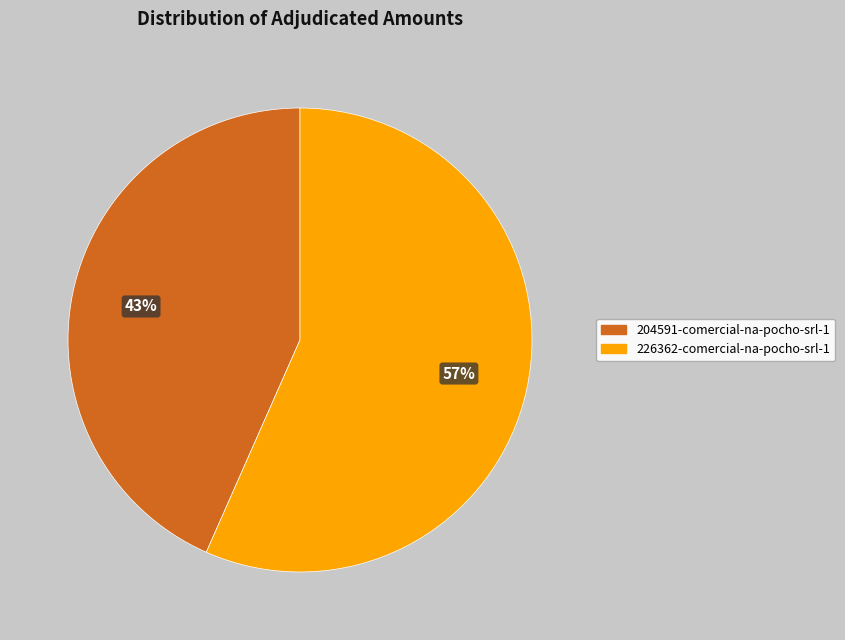

Approximately how many times larger is the value at 226362-comercial-na-pocho-srl-1 compared to 204591-comercial-na-pocho-srl-1?

1.3